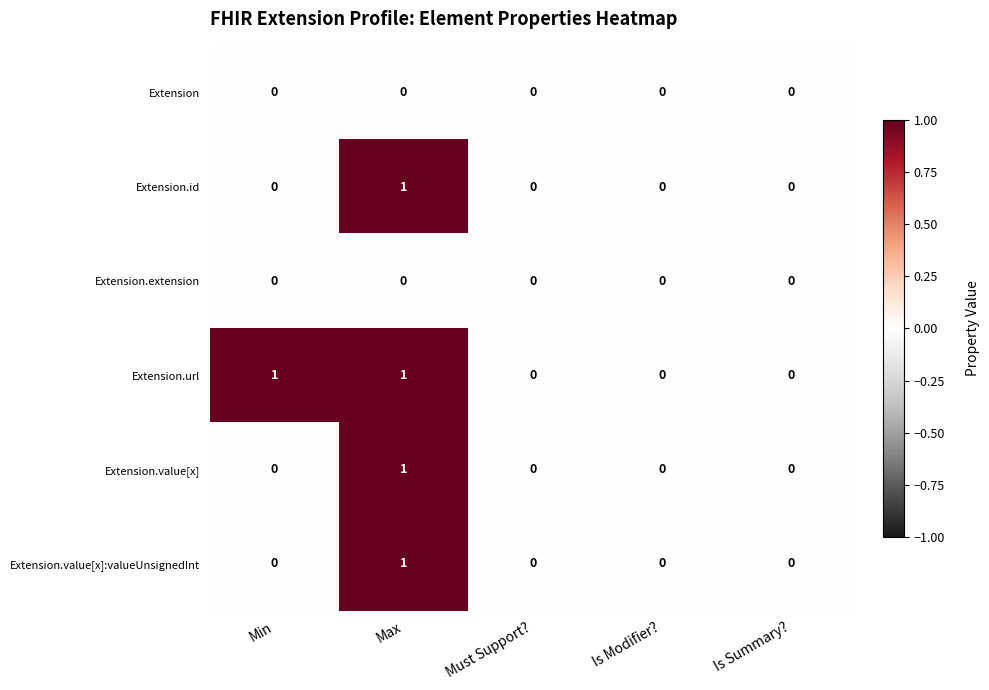

At which category is the sum across all series the highest?

Max